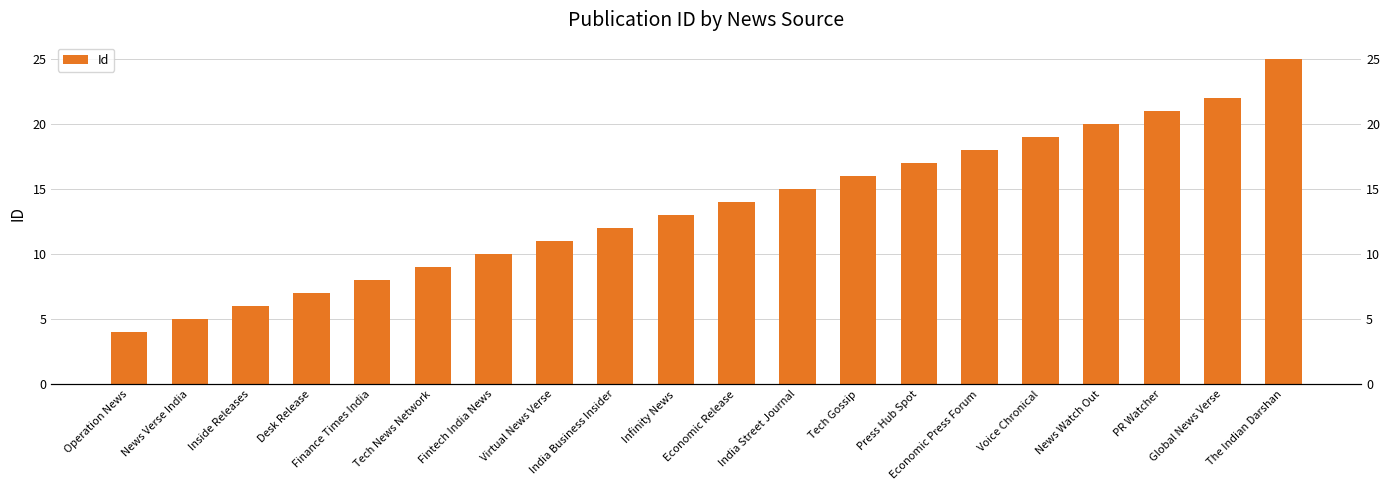

The value at Inside Releases is 6. True or false?

True